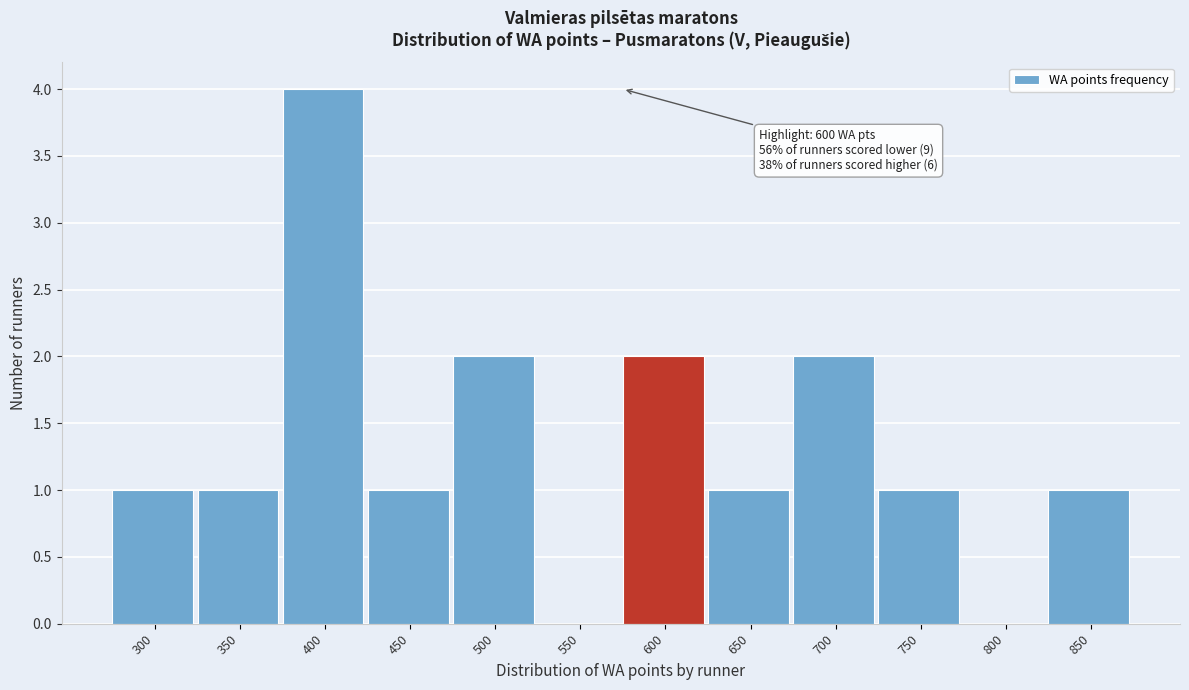

Reading left to right, list all the values displayed in this chart.

300=1	350=1	400=4	450=1	500=2	550=0	600=2	650=1	700=2	750=1	800=0	850=1